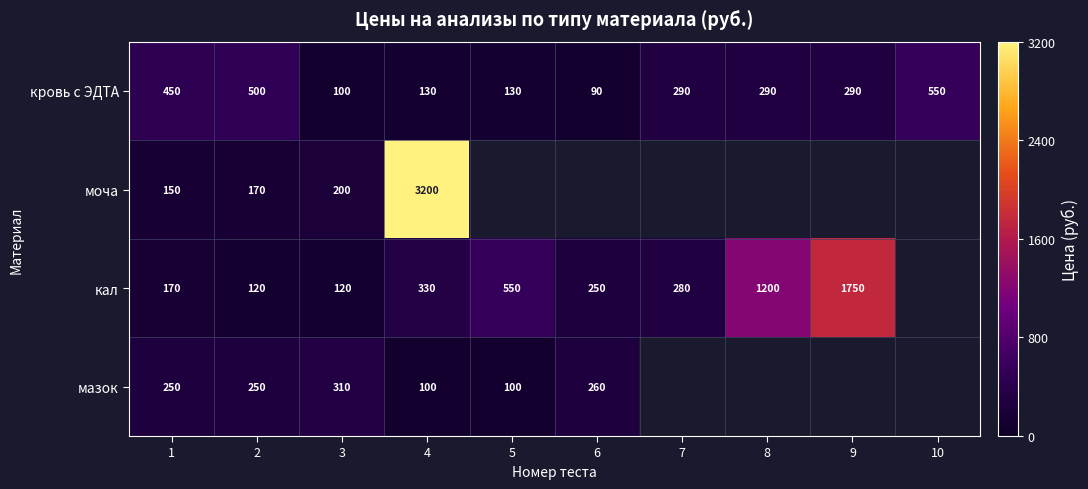

The value of кал at 3 is 120. True or false?

True